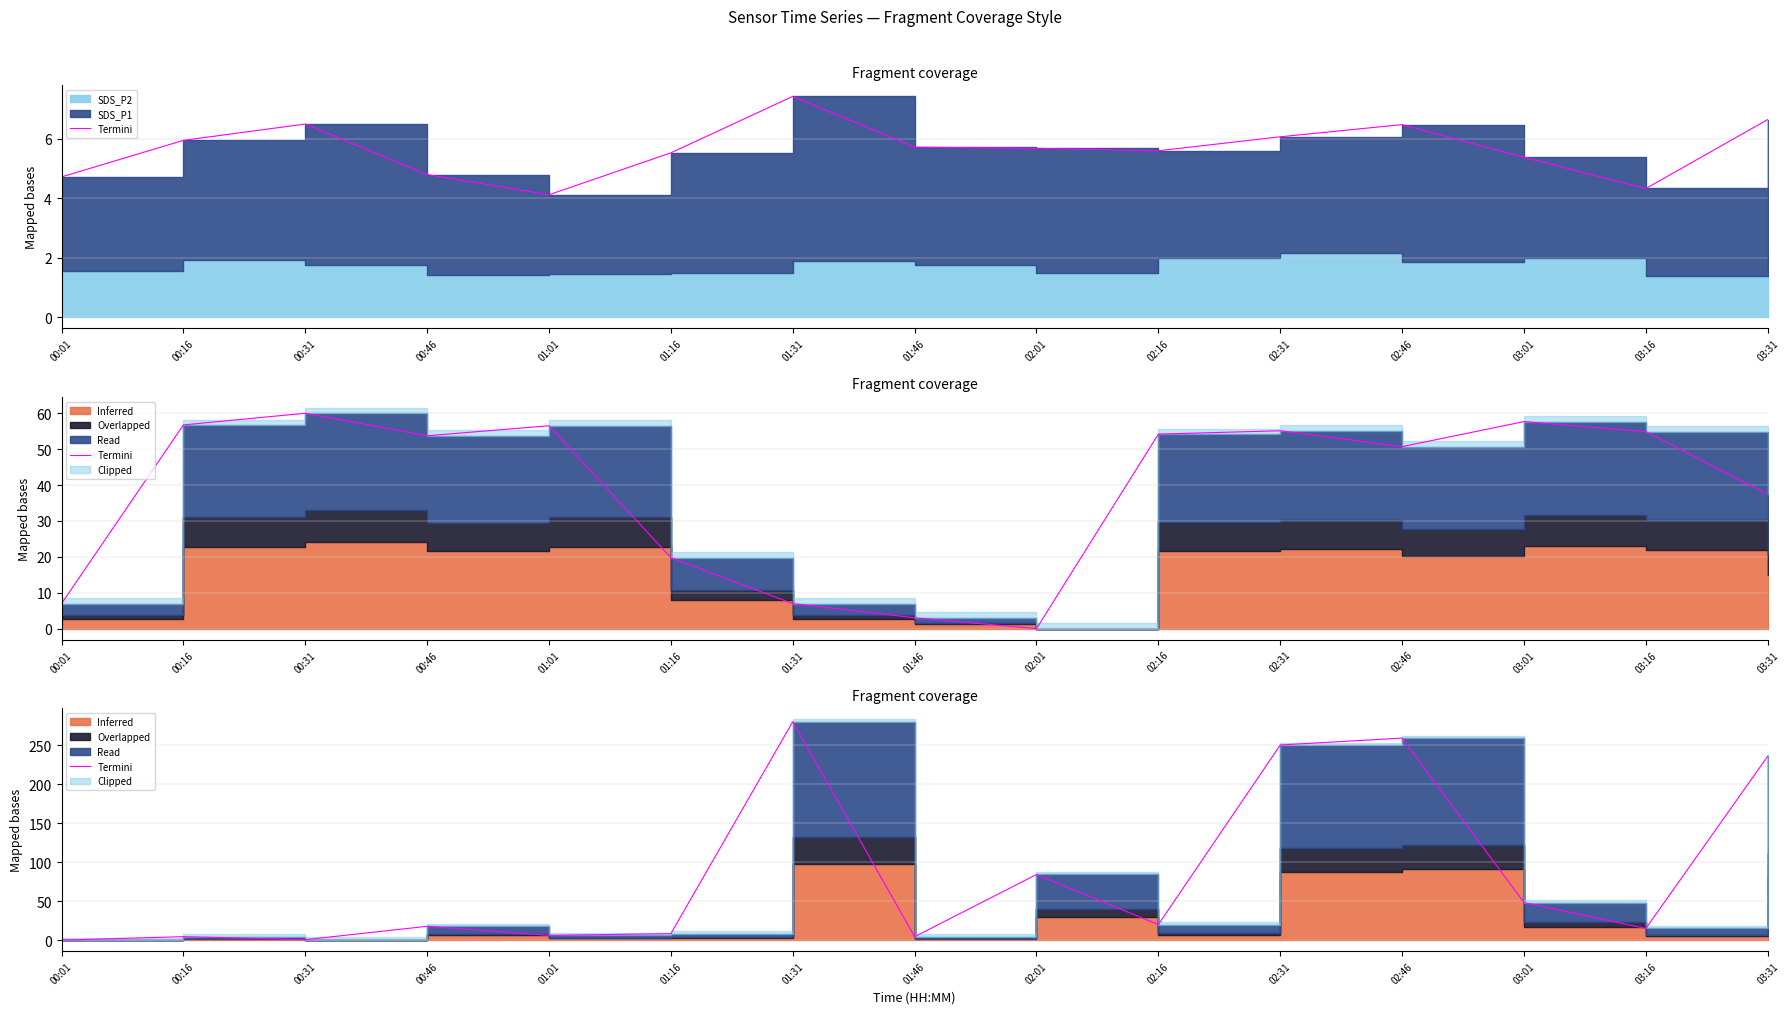

What position from the left is 03:01?

13